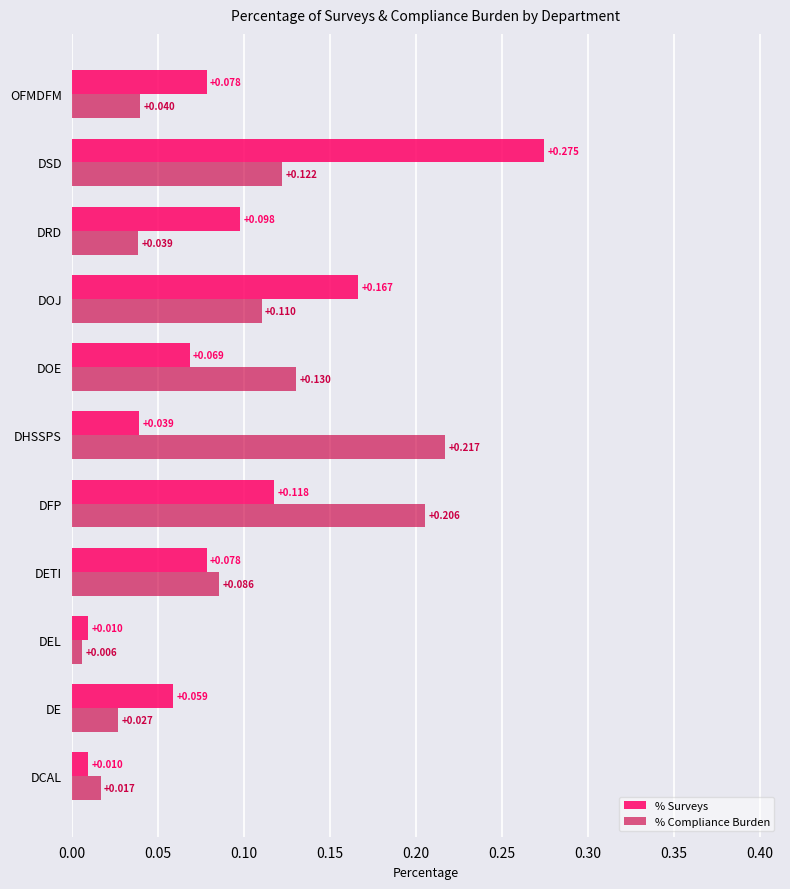

Where is % Compliance Burden nearest to the value 0?

DEL